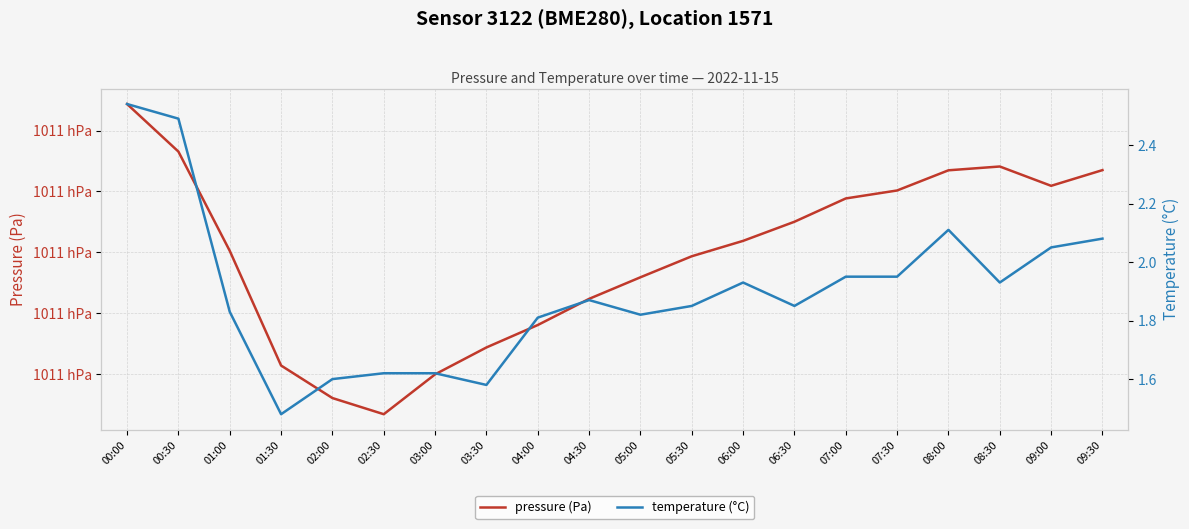

What is the total value across all series at 04:30?

101086.6